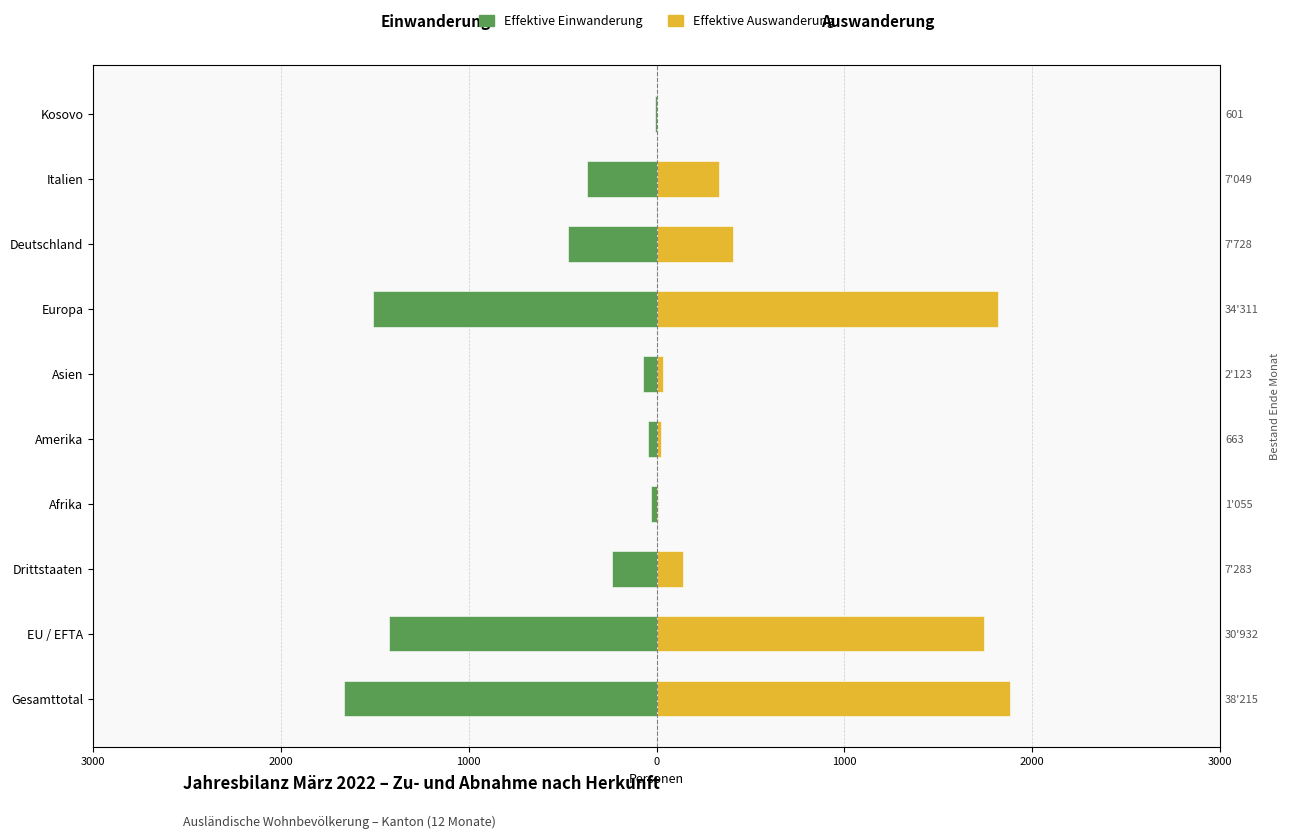

What is the difference between the highest and lowest values at 1000?

382